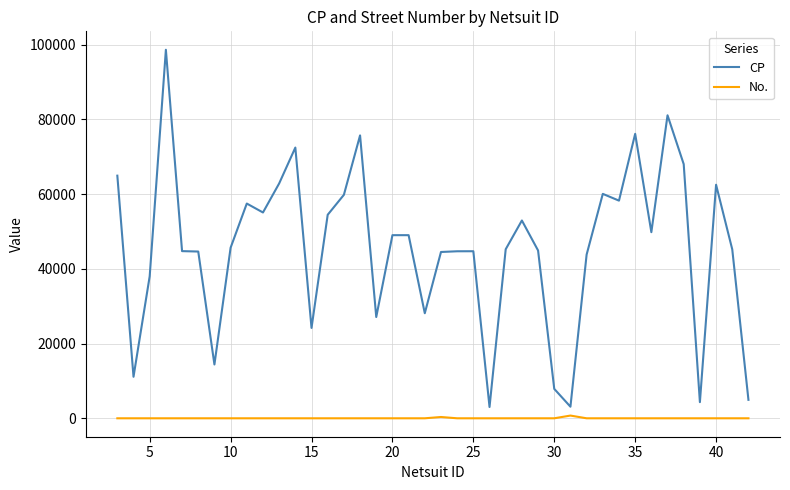

True or false: No. and CP intersect in this chart.

False